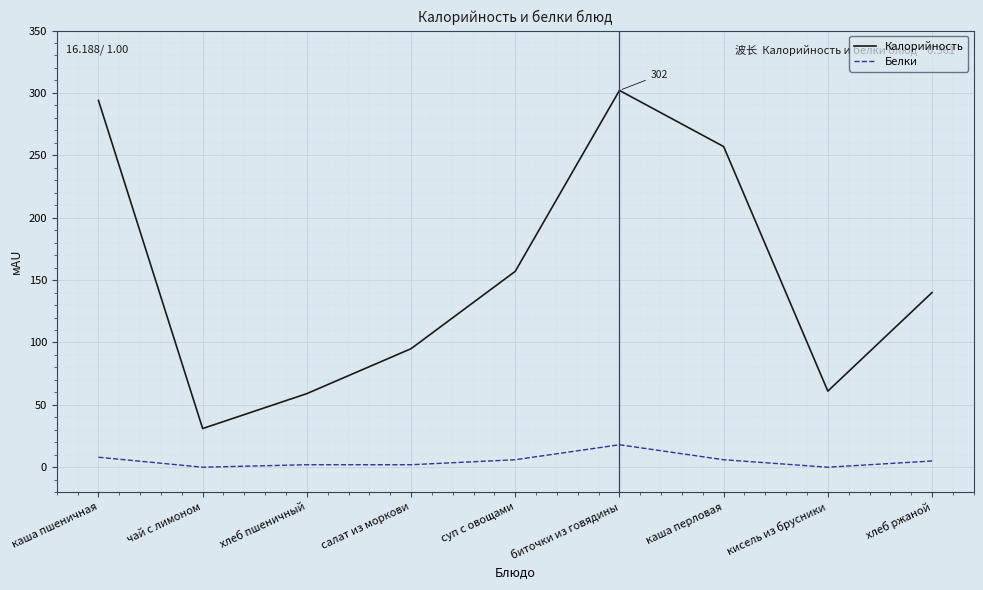

In Калорийность, how many points are lower than both neighbors (excluding endpoints)?

2